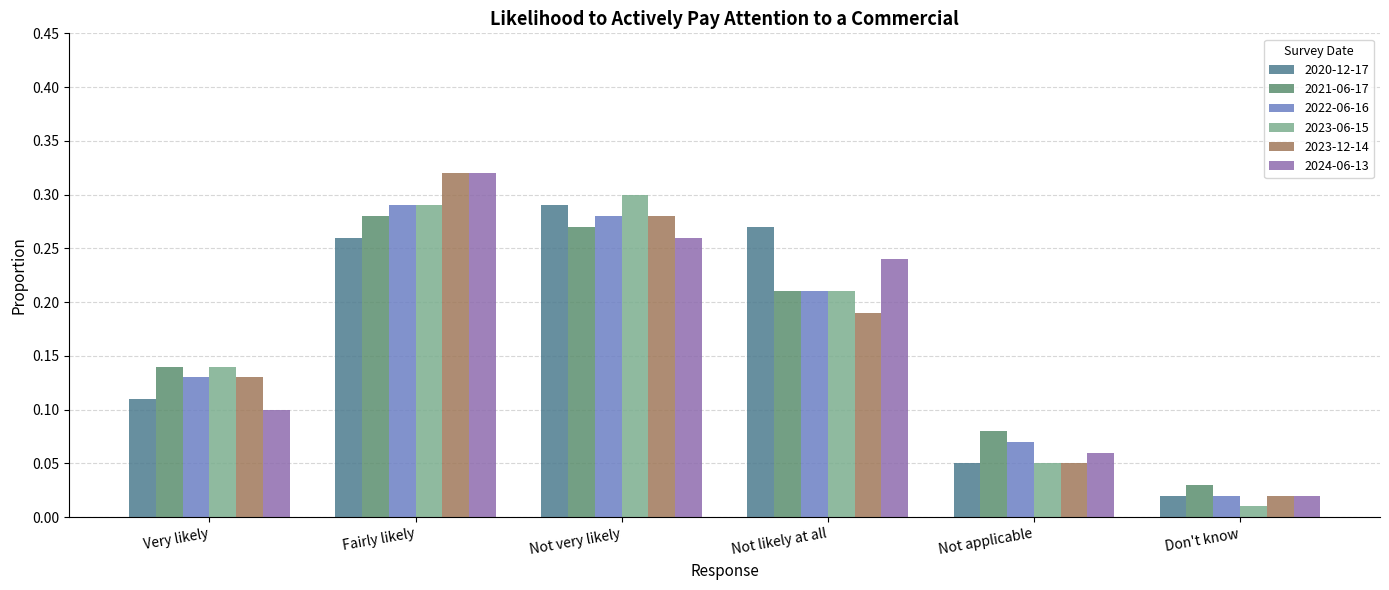

At which label is 2023-12-14 closest to 0?

Don't know